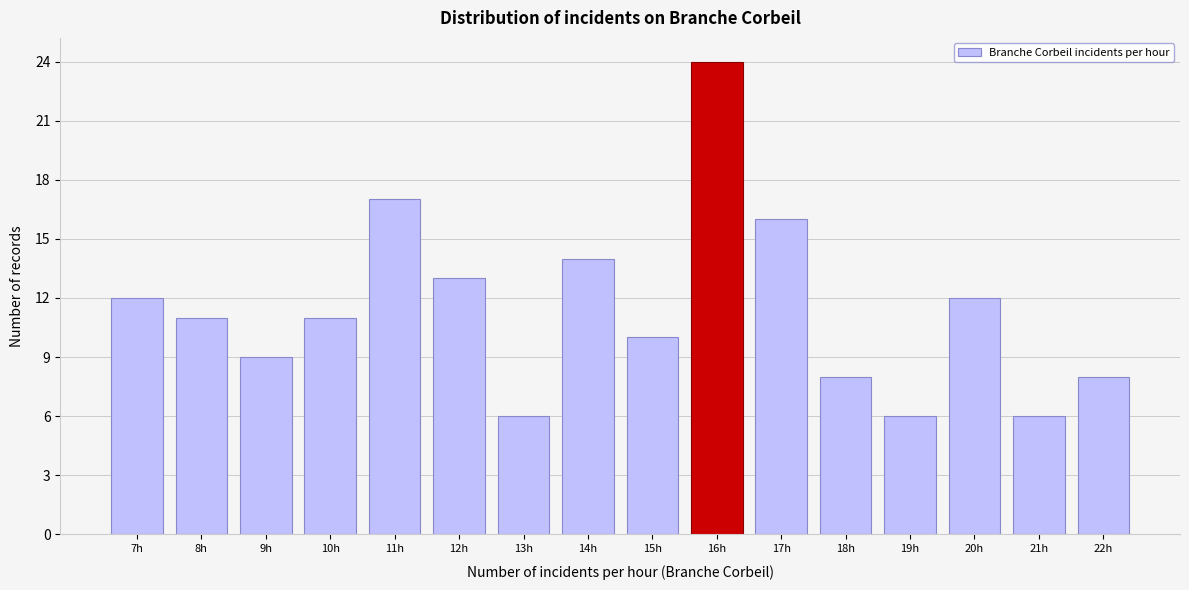

Reading right to left, what are all the values shown in this chart?

8	6	12	6	8	16	24	10	14	6	13	17	11	9	11	12